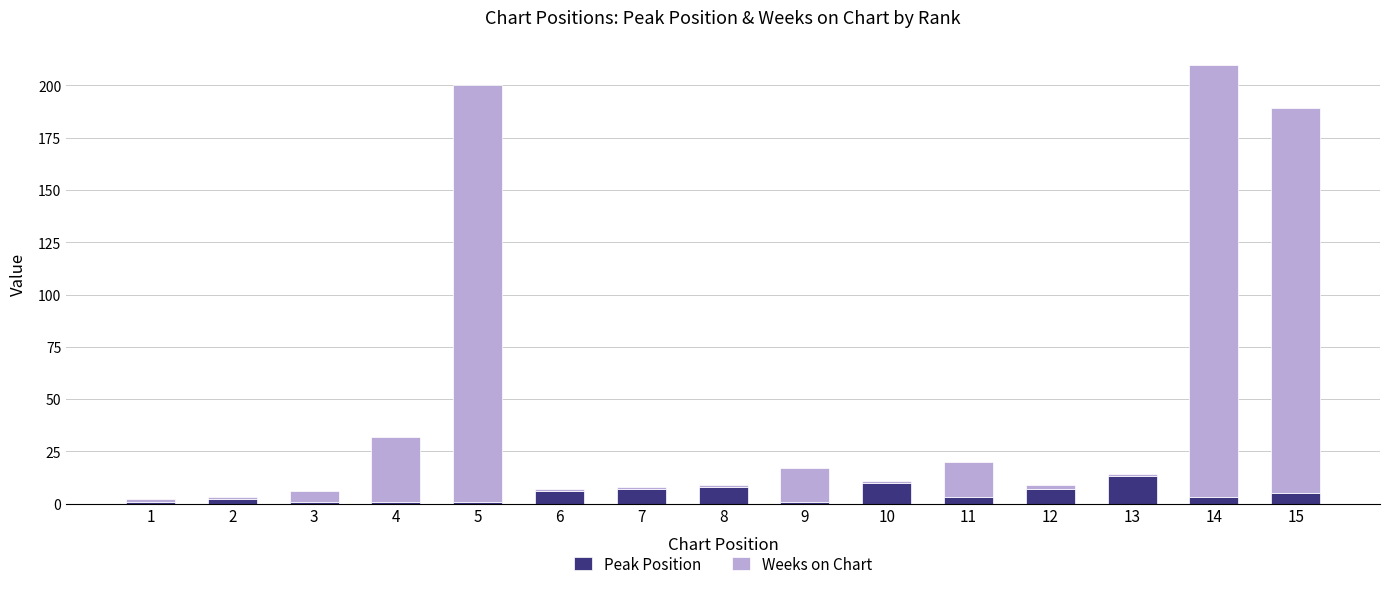

Reading left to right, transcribe the values for Peak Position.

1	2	1	1	1	6	7	8	1	10	3	7	13	3	5